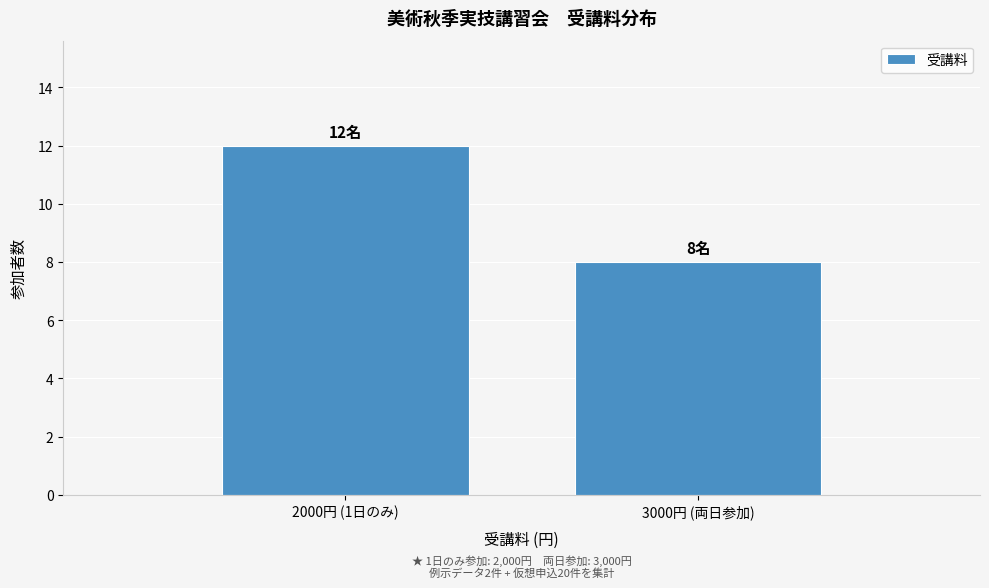

Reading right to left, list all the values displayed in this chart.

8	12